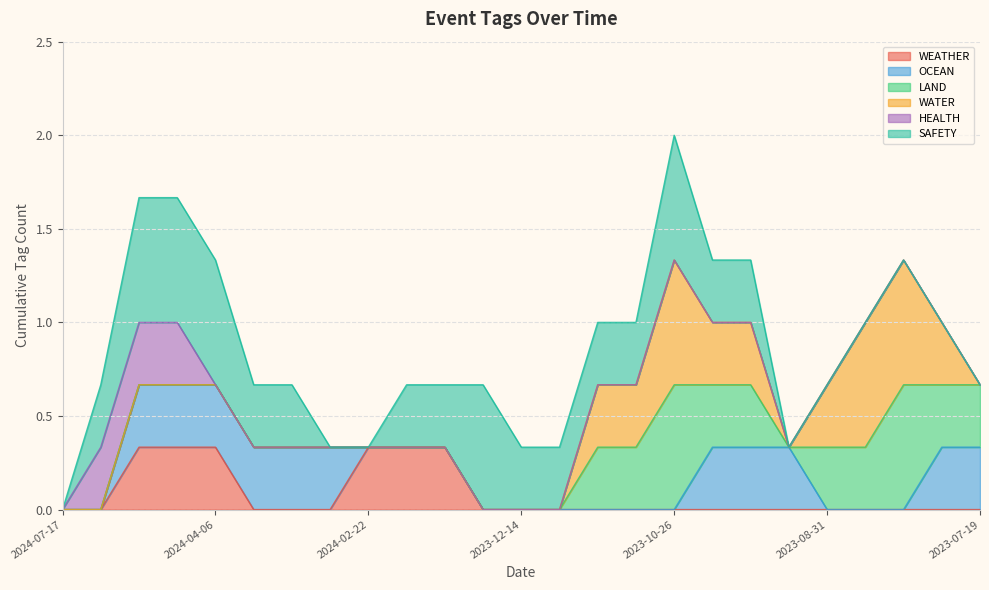

What are all the series names shown in the legend?

WEATHER, OCEAN, LAND, WATER, HEALTH, SAFETY